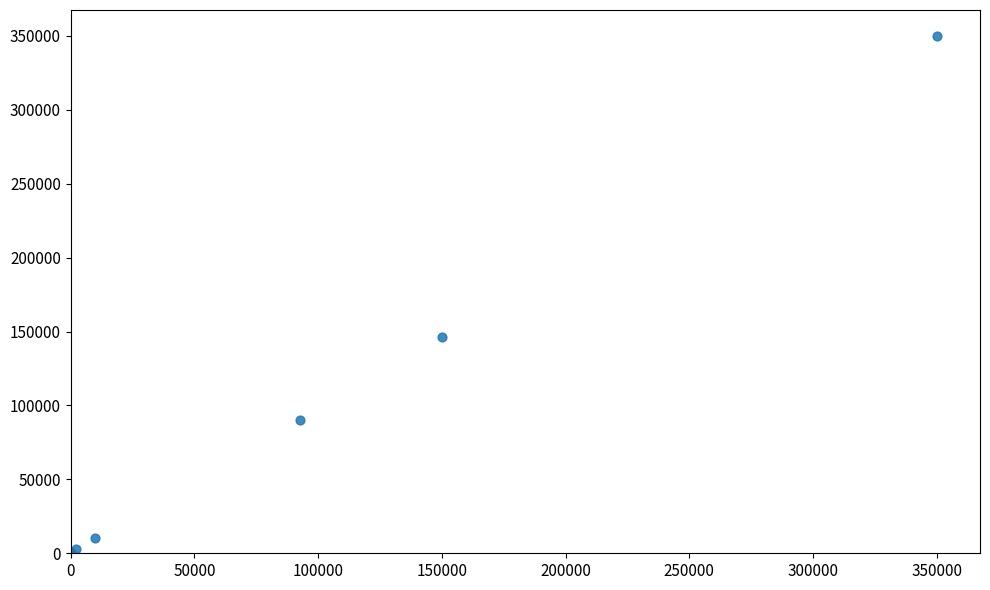

What Y value in the scatter plot is closest to 175000?

146253.0